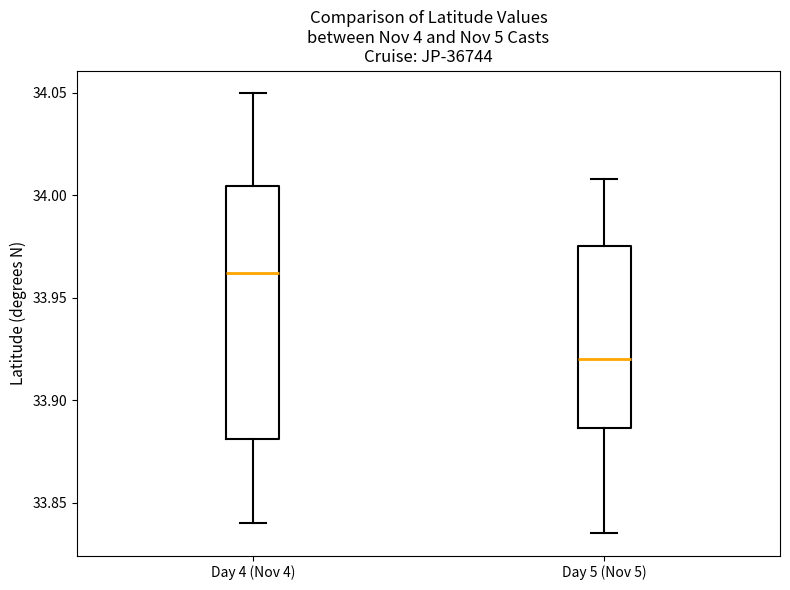

Where does the lower whisker of the box for Day 5 (Nov 5) end on the y-axis? The values are not printed on the chart, so give them approximately, as read against the axis.

33.835